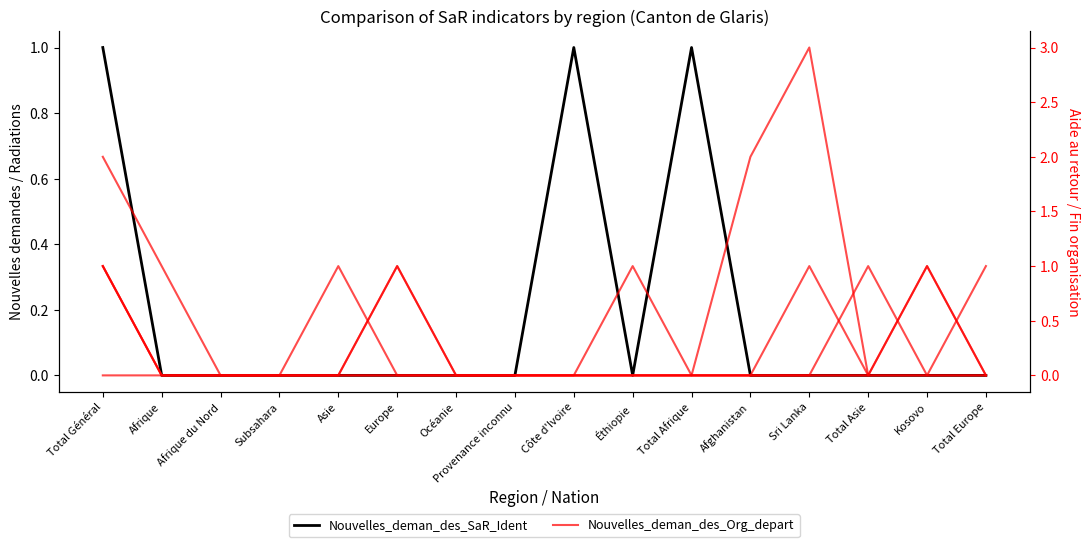

Reading right to left, extract all data points from this chart.

Nouvelles_deman_des_SaR_Ident: 0	0	0	0	0	1	0	1	0	0	0	0	0	0	0	1
Nouvelles_deman_des_Org_depart: 0	1	0	0	0	0	0	0	0	0	1	0	0	0	0	1
Deman_des_aide_au_retour: 0	0	0	3	2	0	0	0	0	0	0	0	0	0	0	0
Demandes_de_radiations_Ident: 1	0	1	0	0	0	1	0	0	0	0	0	0	0	1	2
Nouvelles_deman_des_SaR_Obtention: 0	0	0	1	0	0	0	0	0	0	0	1	0	0	0	1
Fin_Organisation_depart: 0	1	0	0	0	0	0	0	0	0	1	0	0	0	0	1